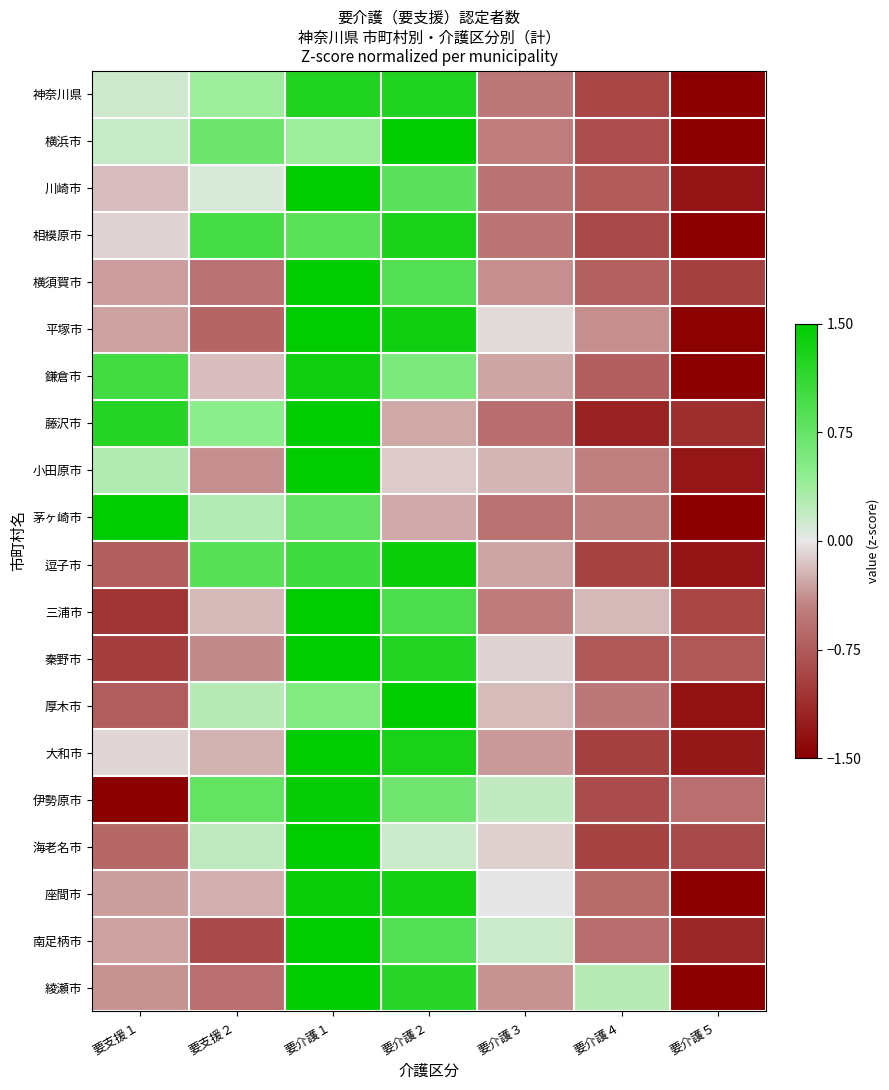

At how many categories does at least one series exceed 0?

6